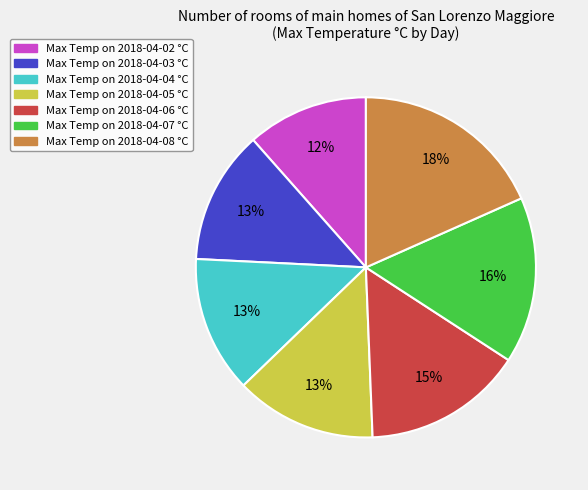

To the nearest percent, what is the average slice percentage?

14%